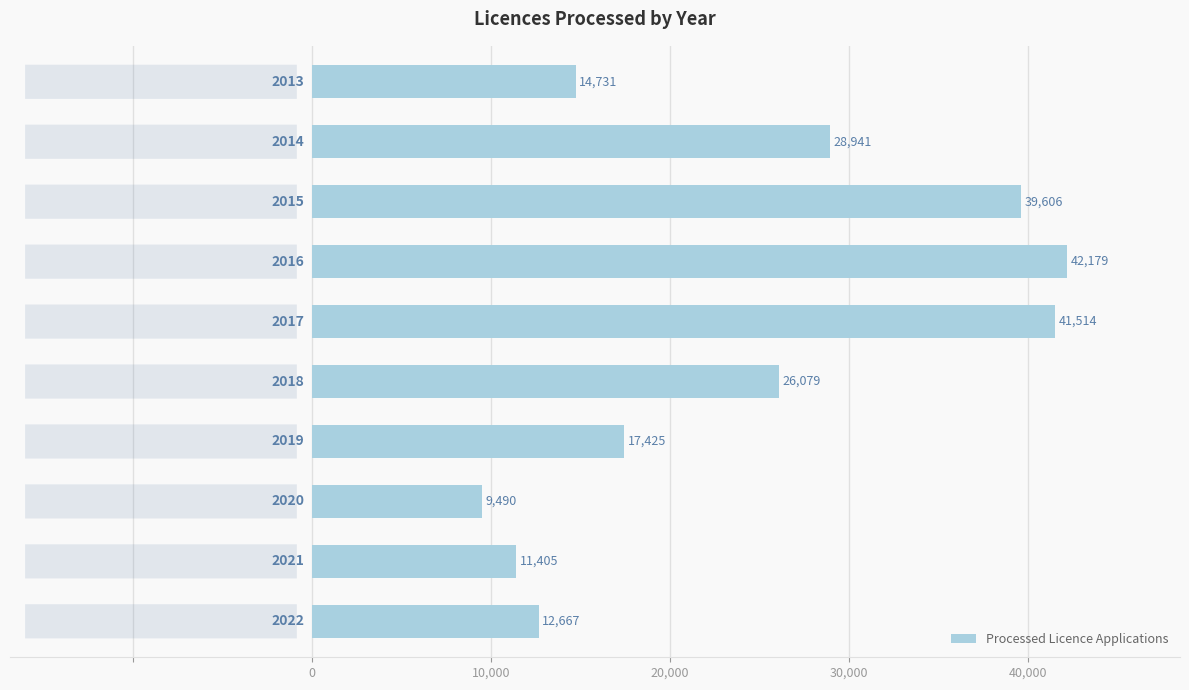

What is the difference between the second highest and second lowest values?

30109